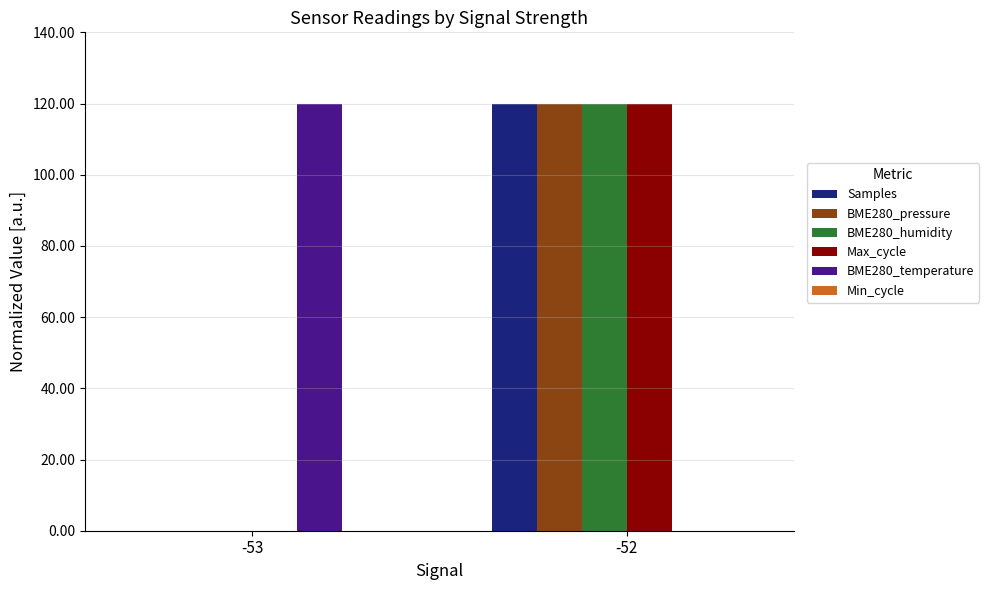

What is the total value across all series at -53?

120